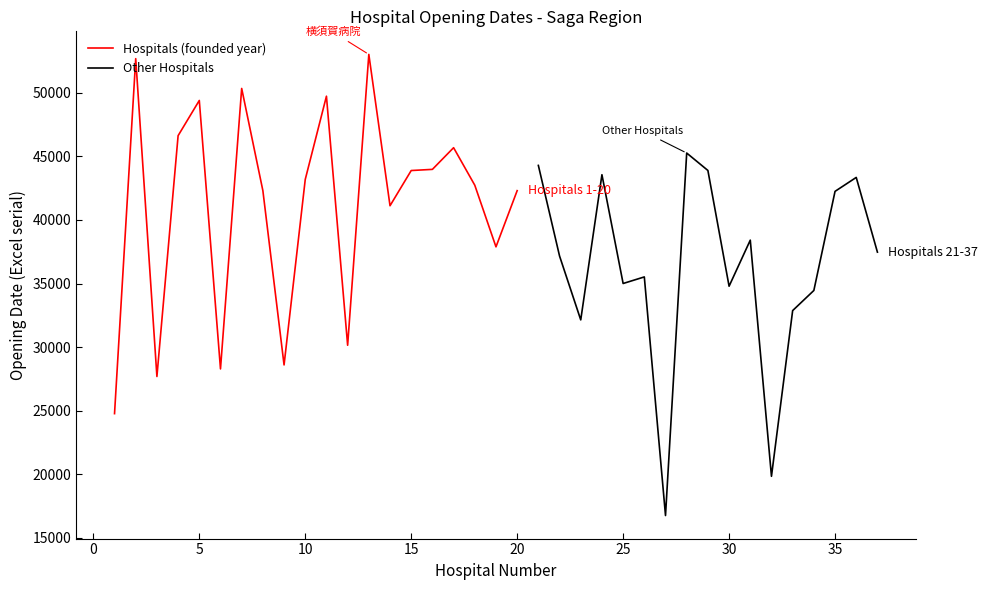

List the labels in order of value, smallest first.

1, 3, 6, 9, 12, 19, 14, 8, 20, 18, 10, 15, 16, 17, 4, 5, 11, 7, 2, 13